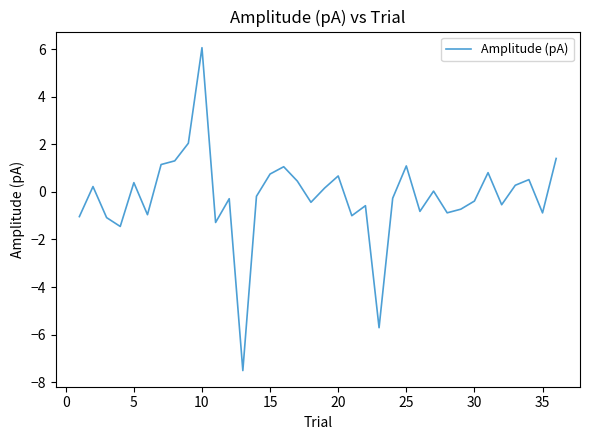

What is the difference between the maximum and minimum values?

13.6